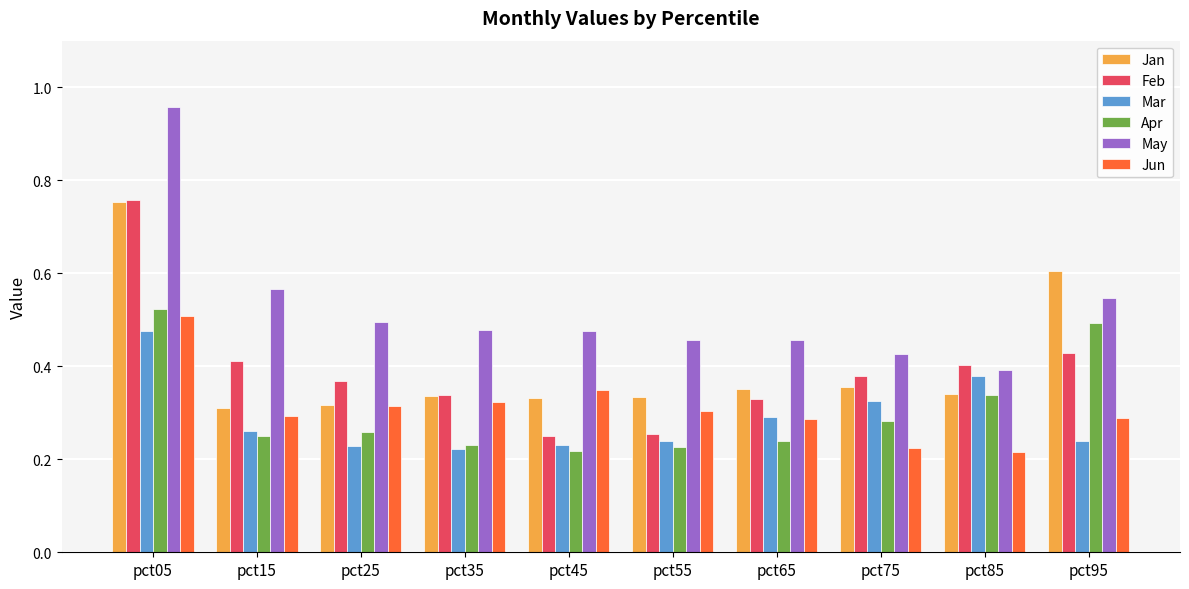

Where is May nearest to the value 0?

pct85